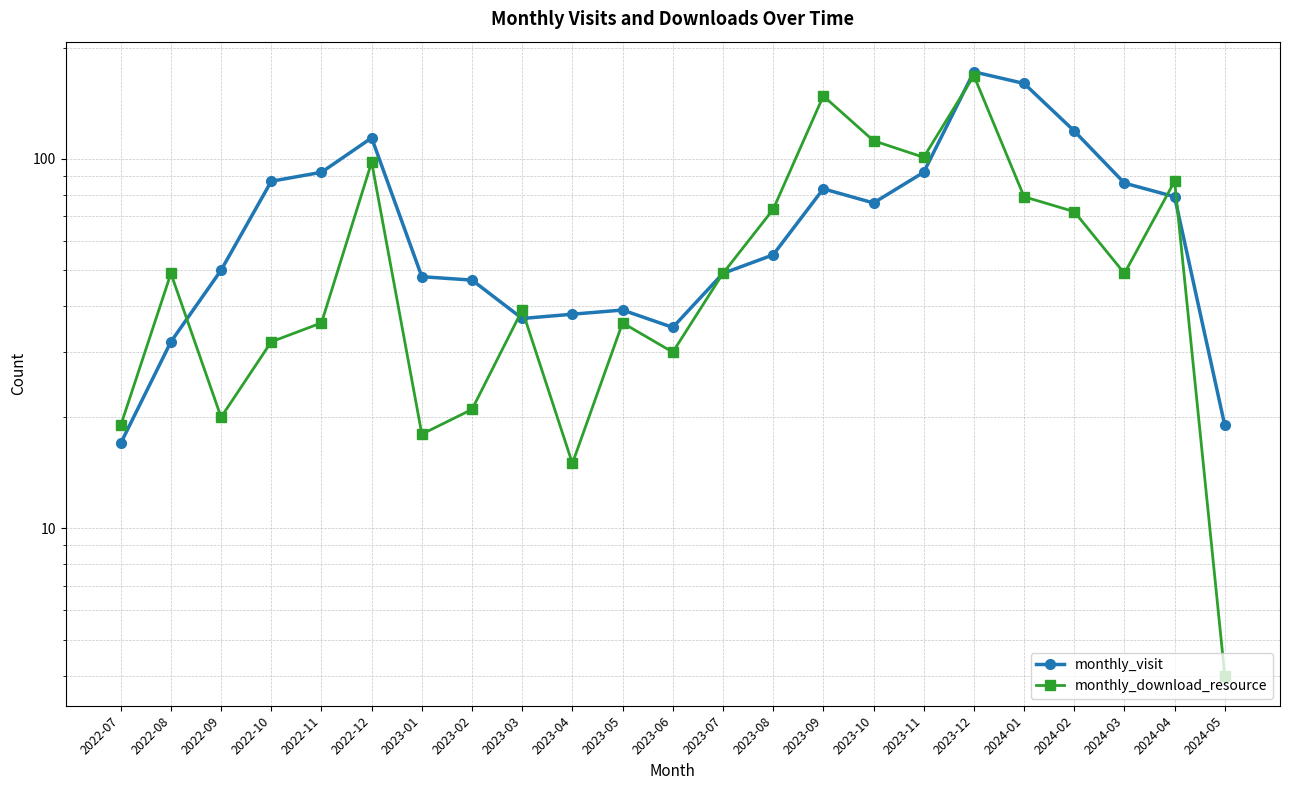

Is this an area chart (filled region under the line)?

No